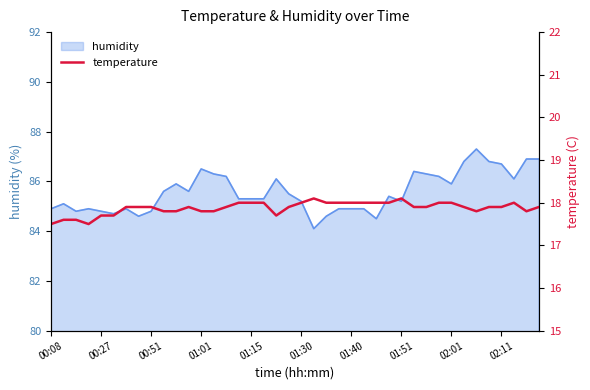

How many lines are shown in the chart?

1